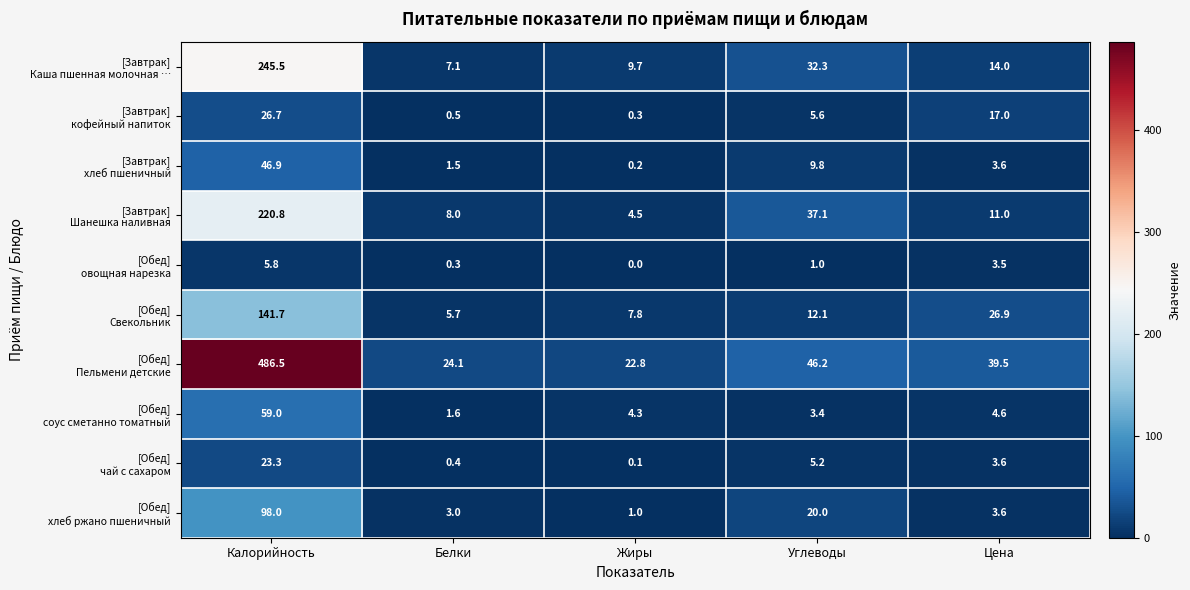

What is the spread (max minus min) of values at Цена?

36.0